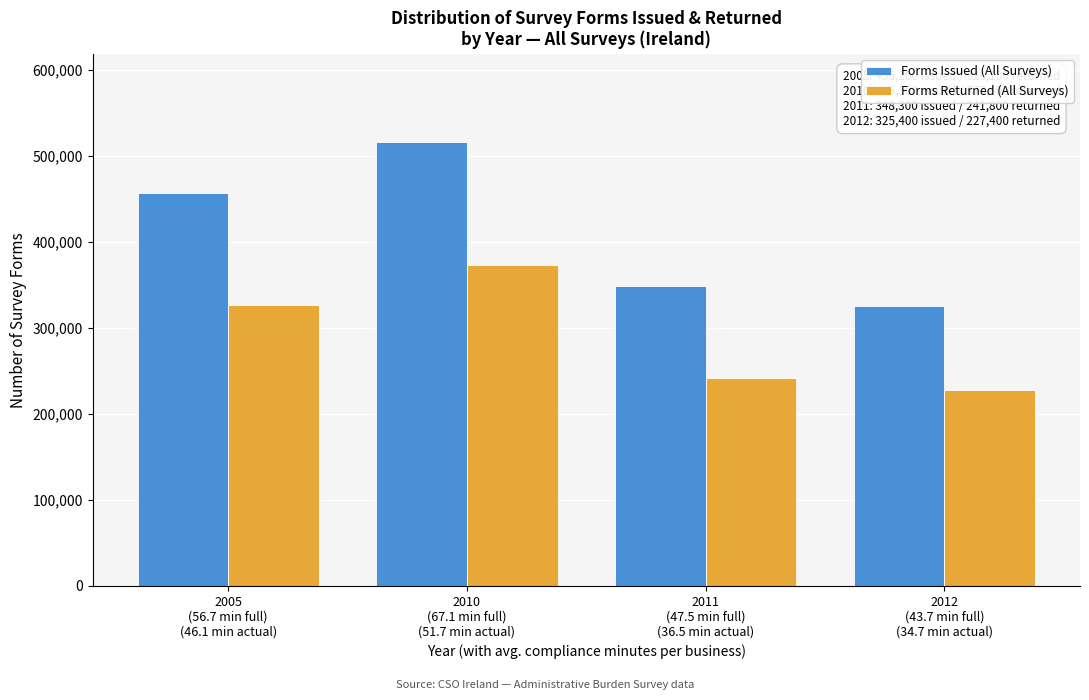

Reading right to left, transcribe all the data shown in this chart.

Forms Issued (All Surveys): 325400	348300	515500	456200
Forms Returned (All Surveys): 227400	241800	373400	326100